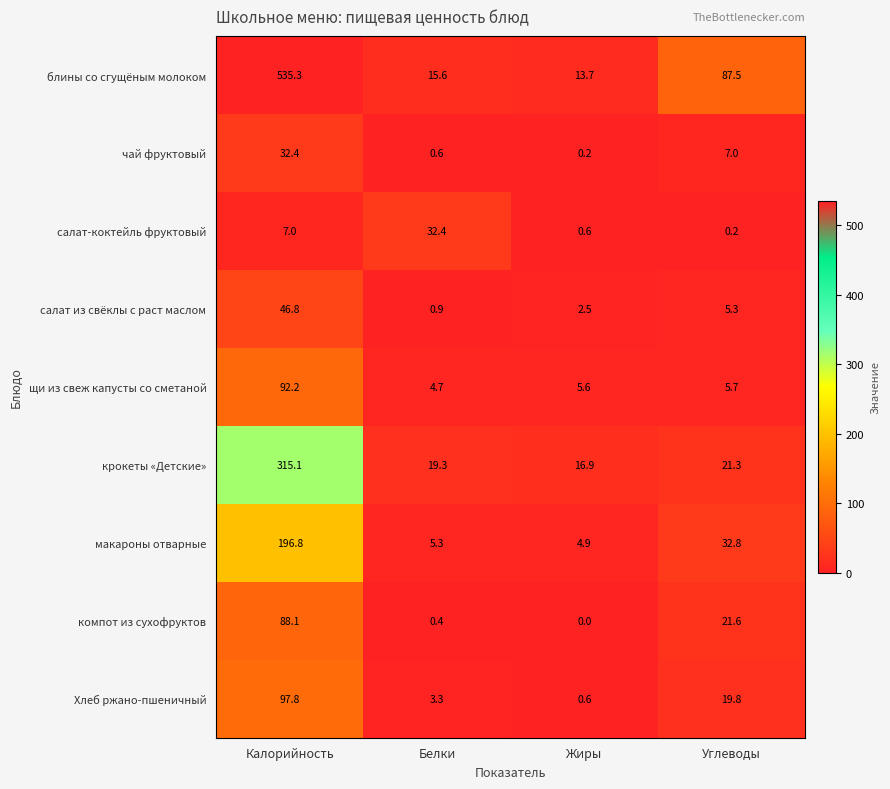

At which label is компот из сухофруктов closest to 44?

Углеводы